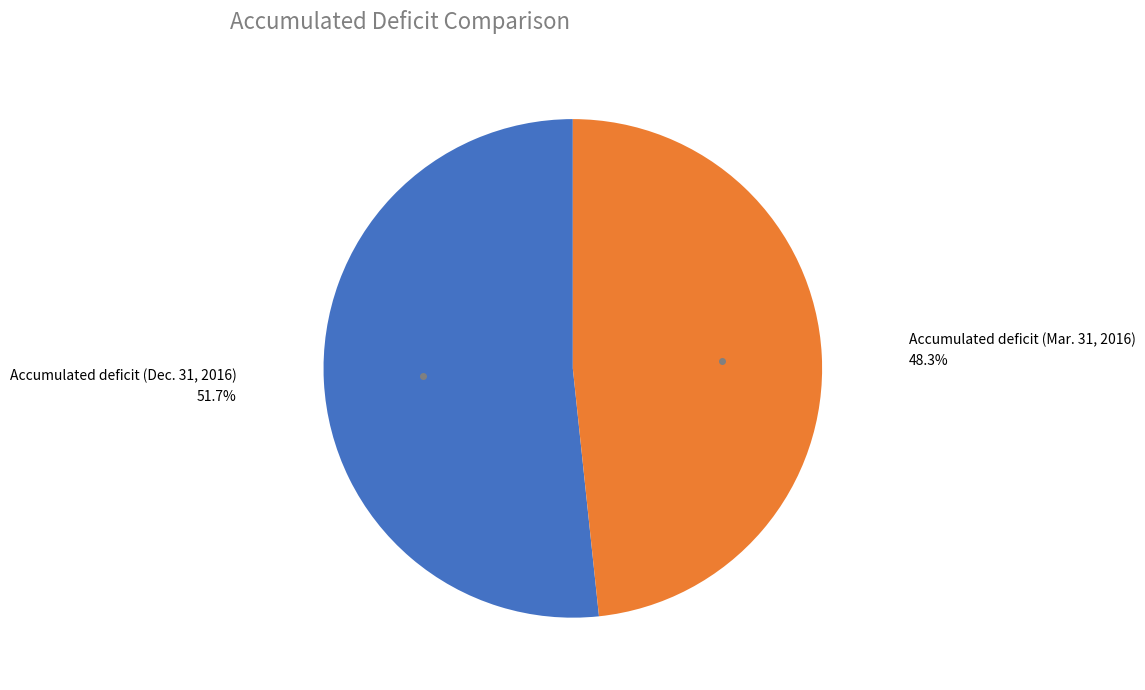

To the nearest percent, what is the difference between the largest and smallest slice percentages?

3%